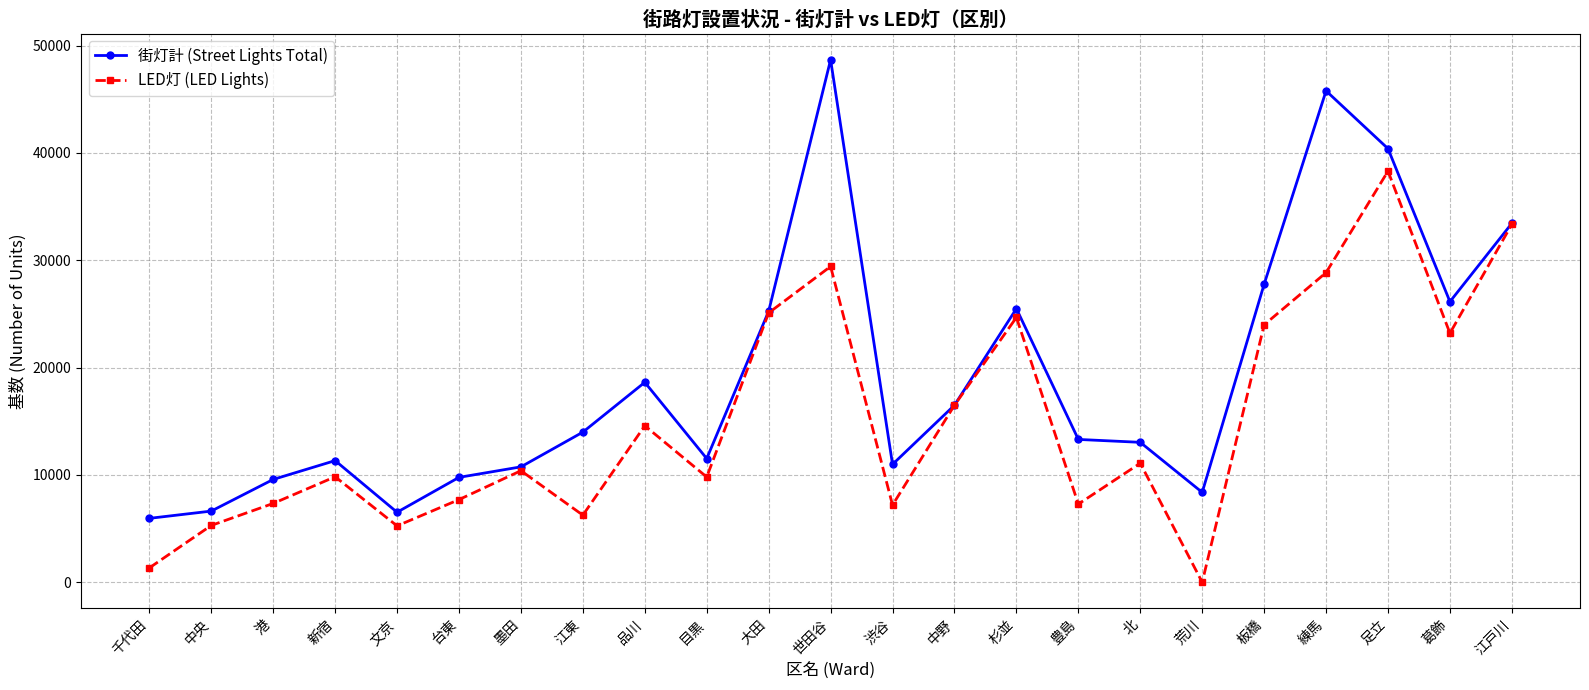

List the series in order of their overall mean, lowest first.

LED灯 (LED Lights), 街灯計 (Street Lights Total)